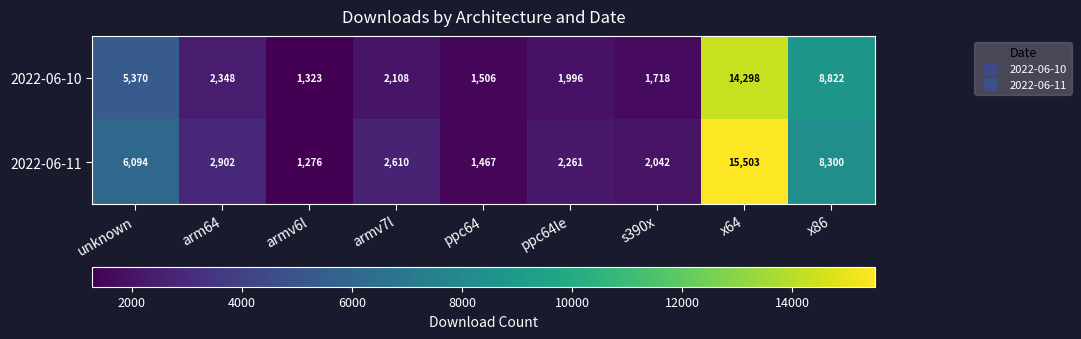

How many categories are shown in the chart?

9